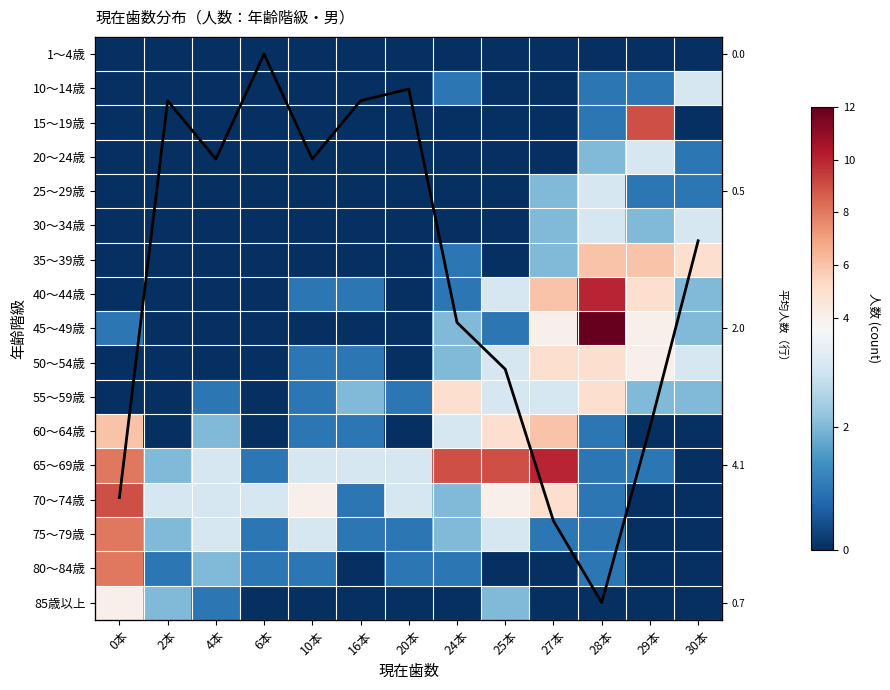

Is it true that 30～34歳 equals -1 at 0本?

False